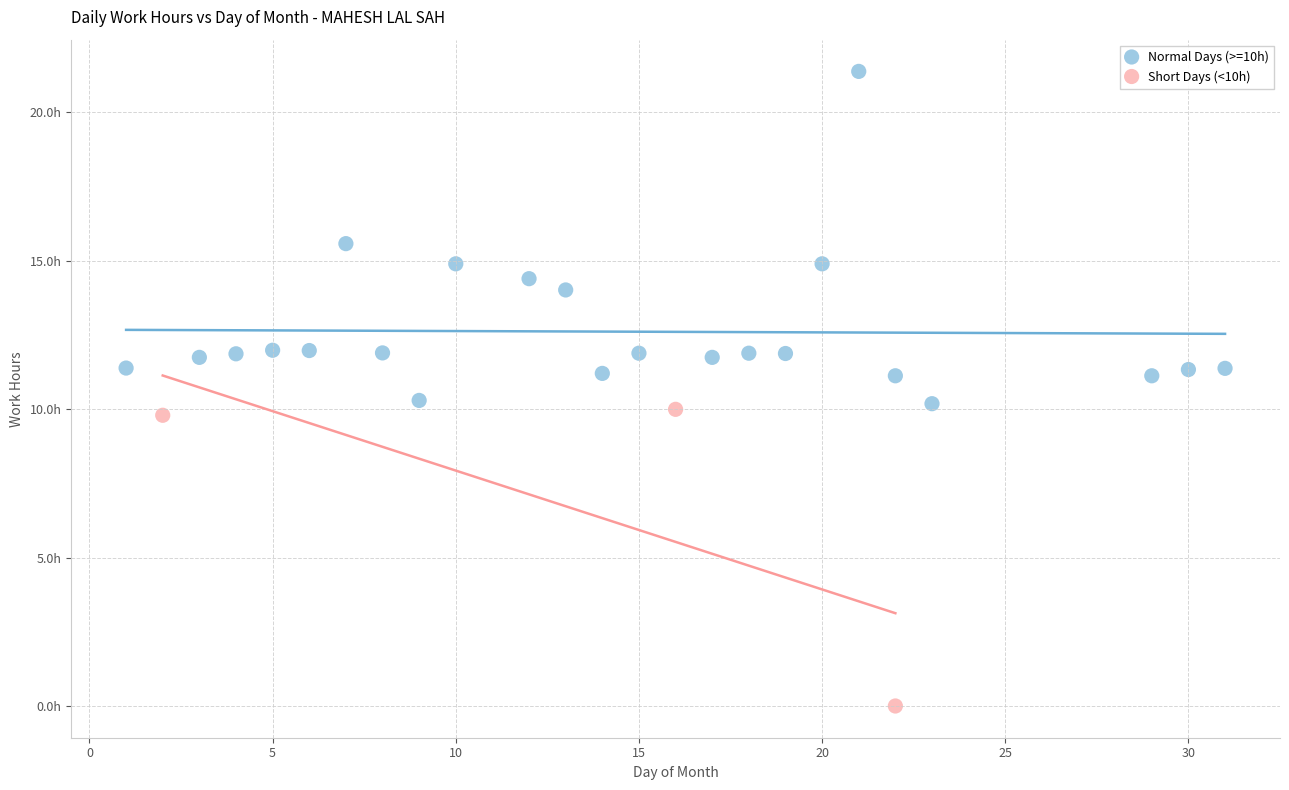

What are all the series names shown in the legend?

Normal Days (>=10h), Short Days (<10h)